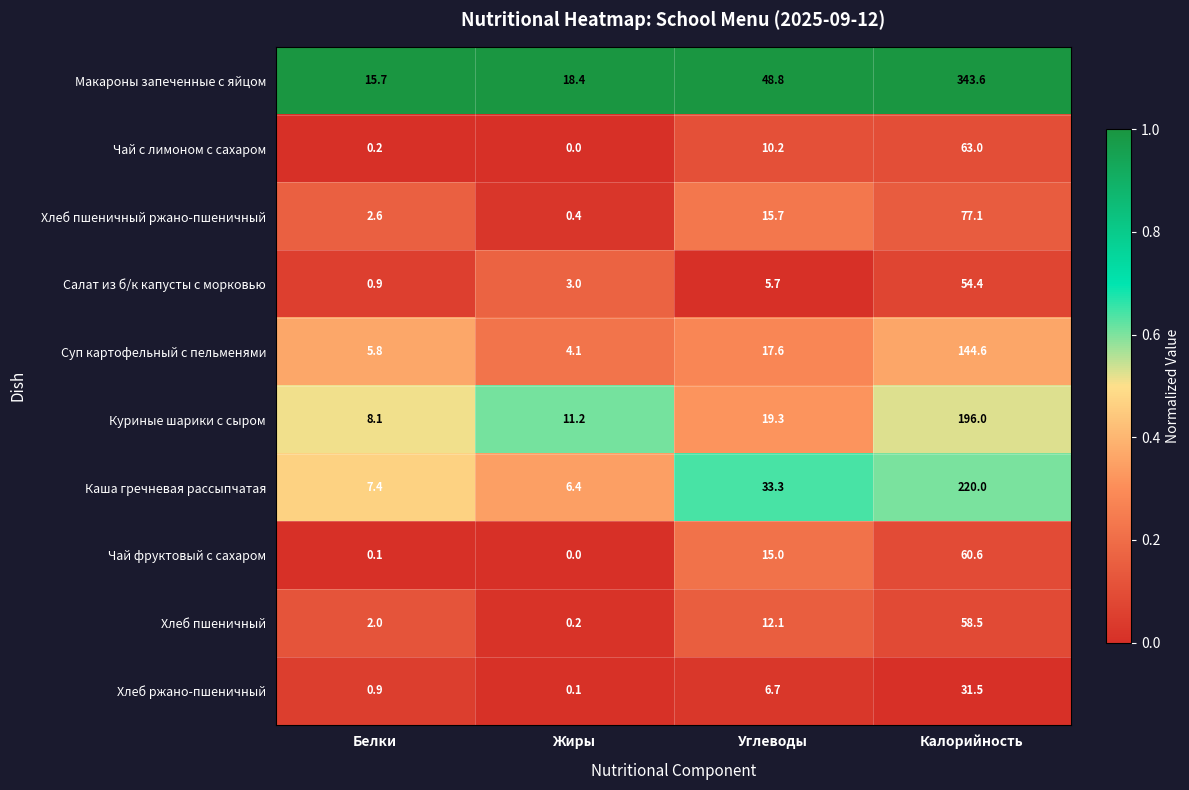

True or false: Каша гречневая рассыпчатая has a value of 6.4 at Жиры.

True